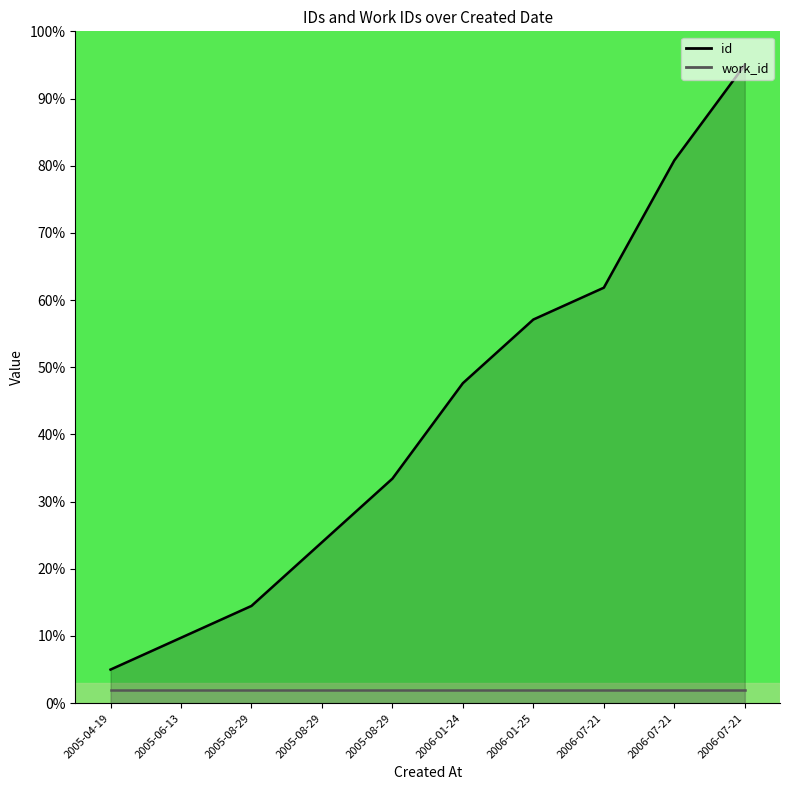

Rank the categories by value from lowest to highest.

2005-04-19, 2005-06-13, 2005-08-29, 2005-08-29, 2005-08-29, 2006-01-24, 2006-01-25, 2006-07-21, 2006-07-21, 2006-07-21